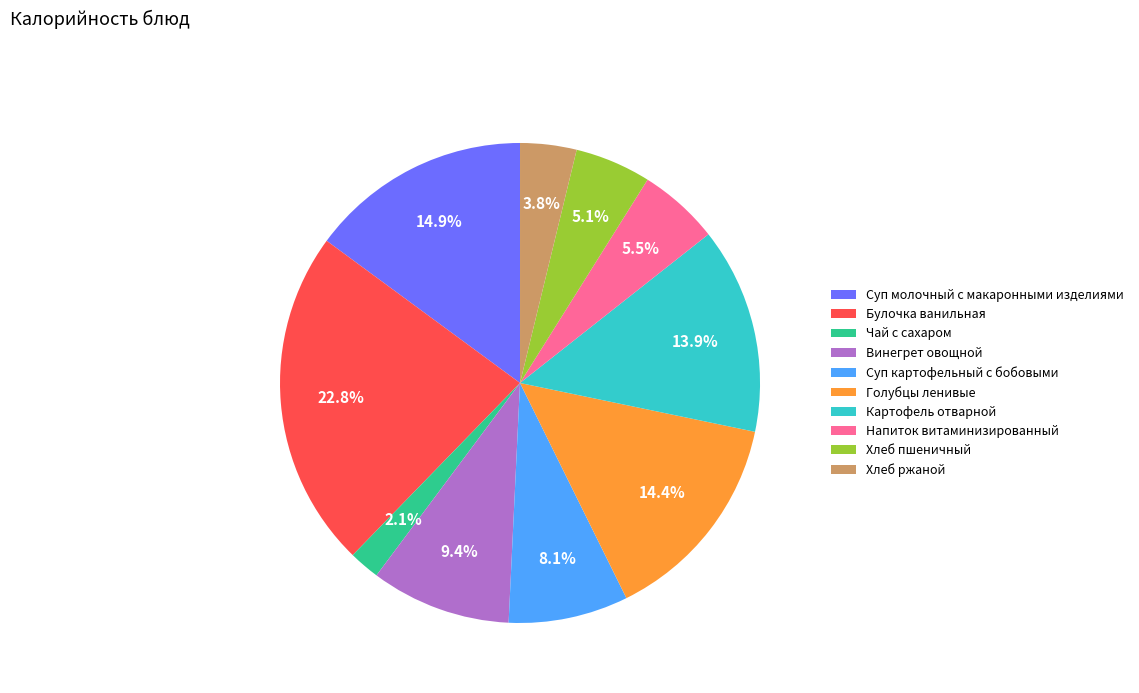

Is it true that Хлеб ржаной is 4% of the pie?

True